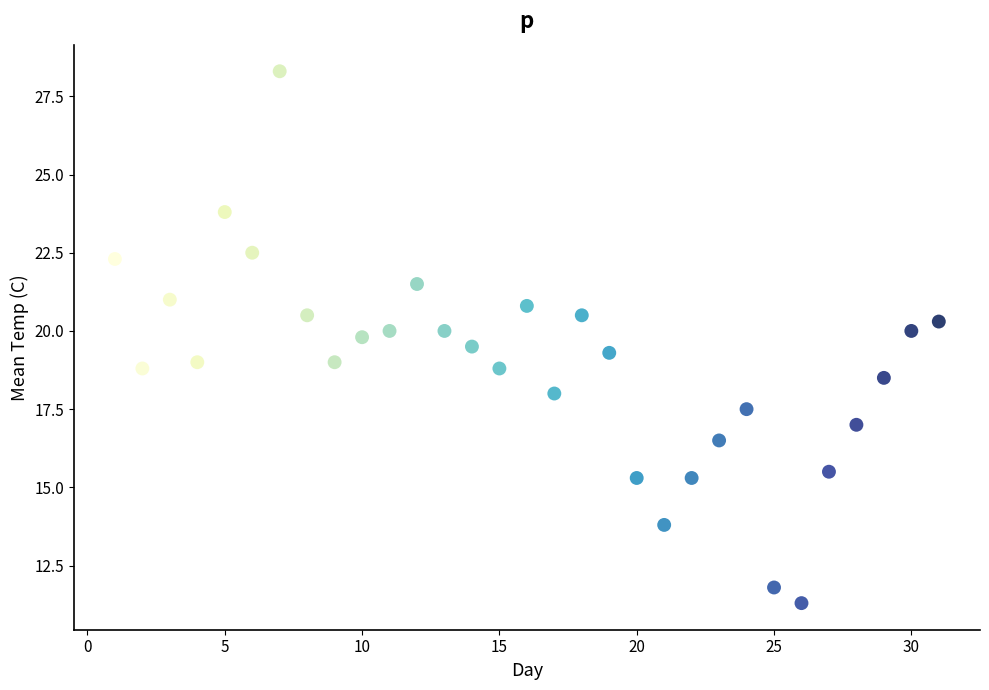

What is the range of Y values (max minus min)?

17.0